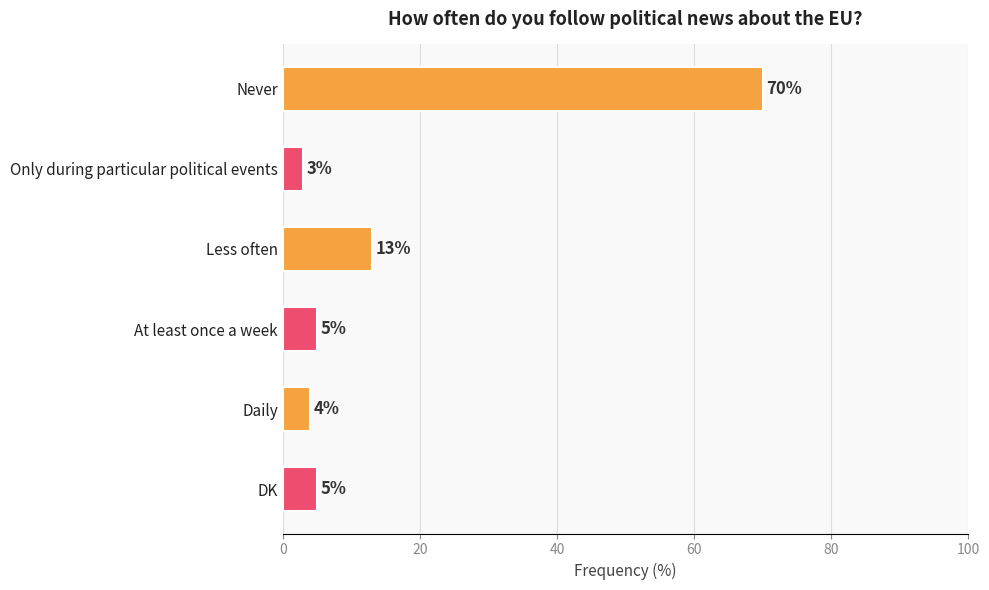

The value at Less often is 20. True or false?

False